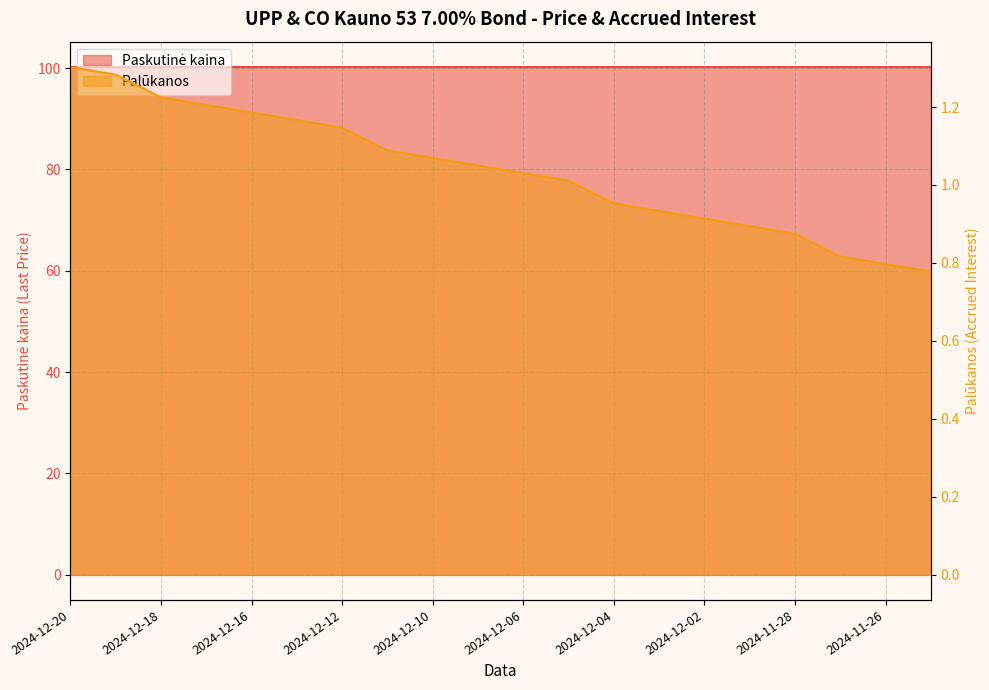

What is the change in value from 2024-12-11 to 2024-11-29?

-0.2